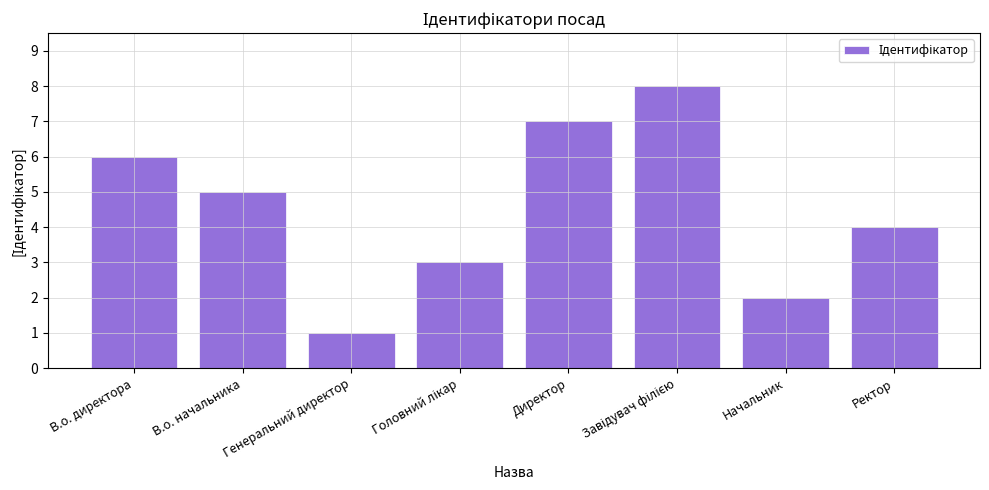

Which has a higher value, В.о. начальника or Ректор?

В.о. начальника